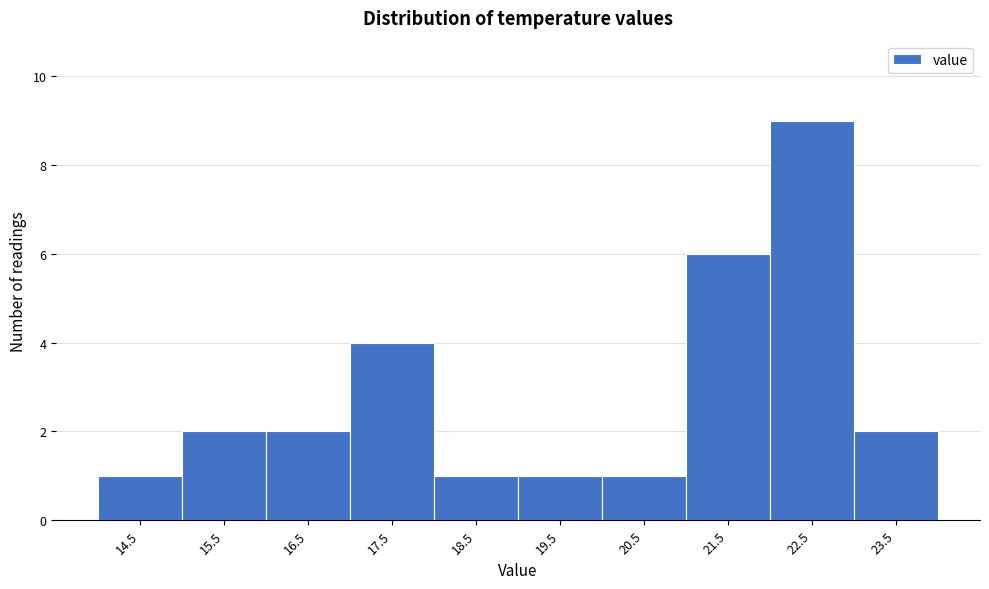

Reading left to right, list all the values displayed in this chart.

1	2	2	4	1	1	1	6	9	2